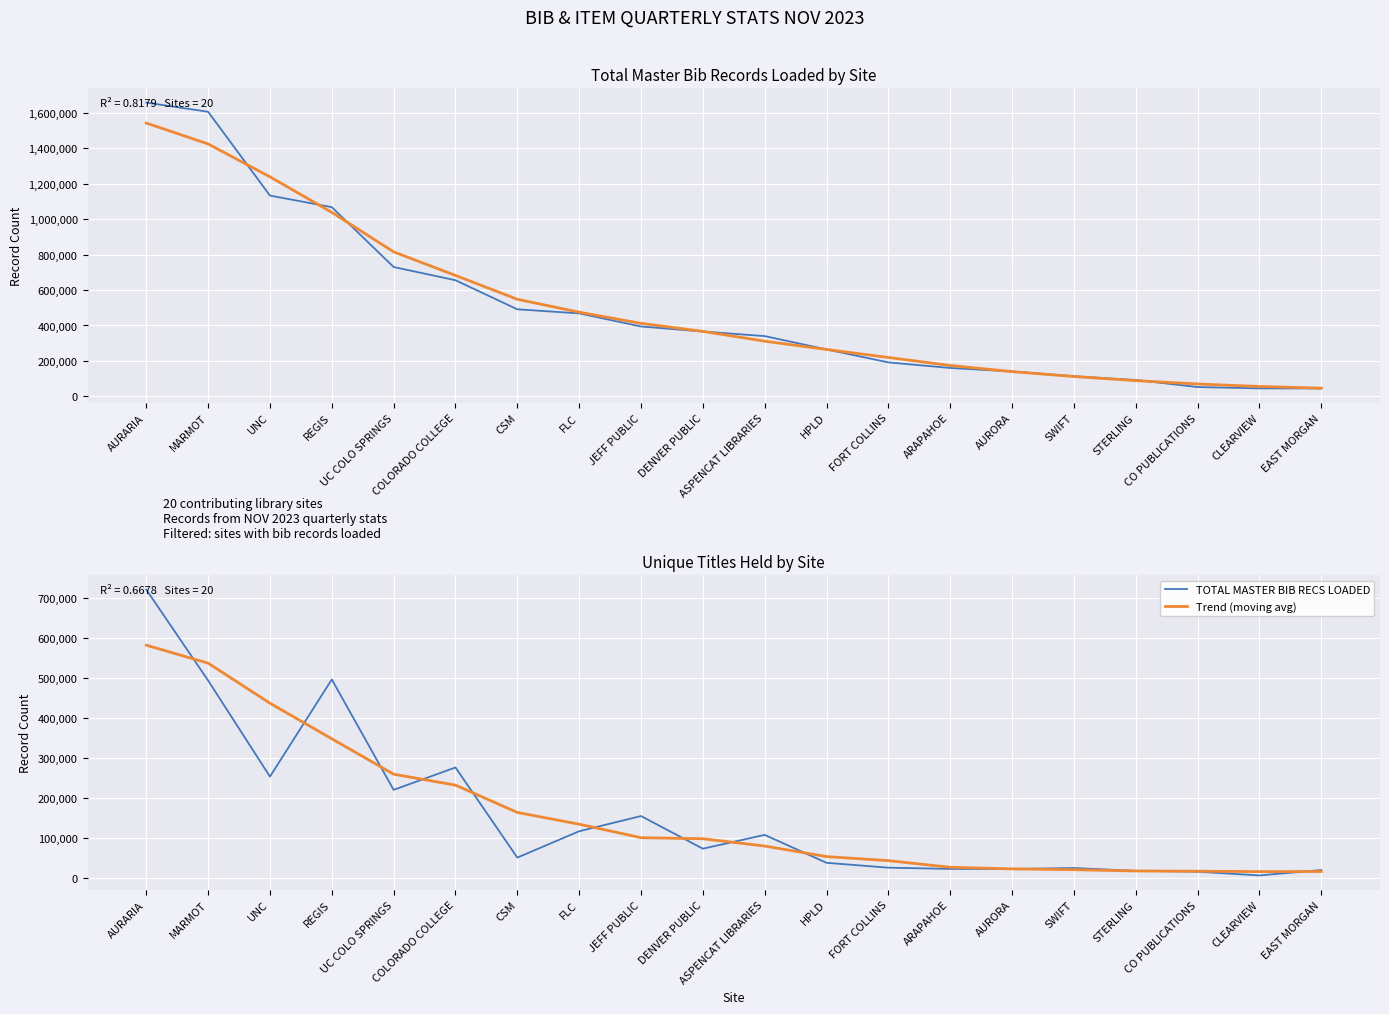

At which label does Trend (moving avg) reach its peak?

AURARIA